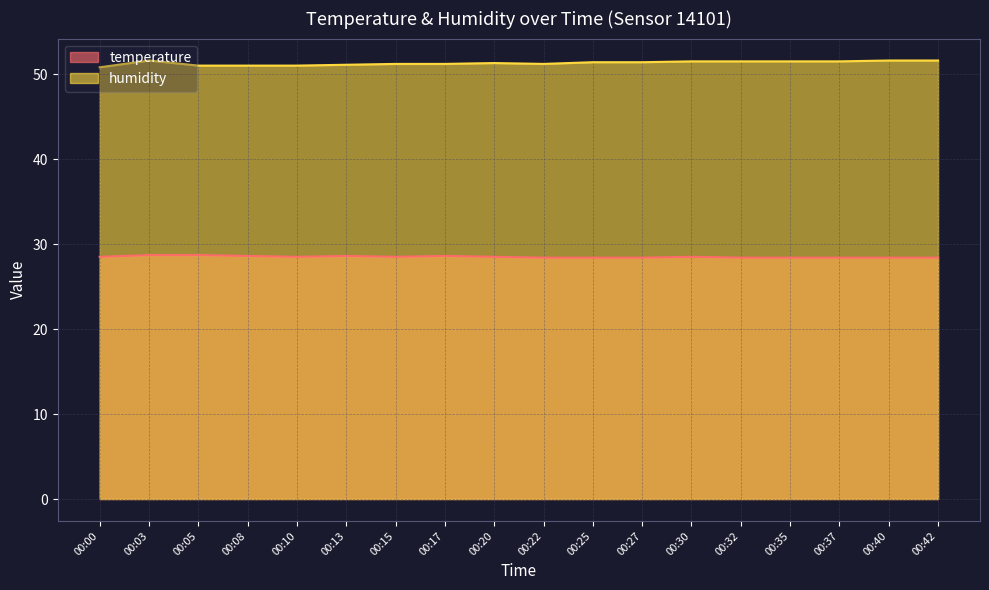

True or false: humidity and temperature intersect in this chart.

False